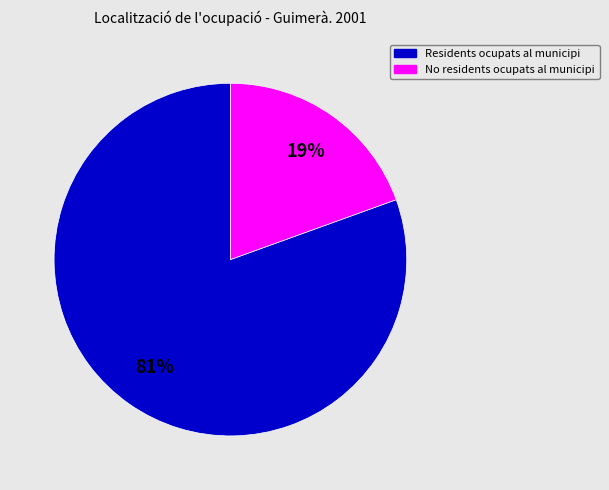

Count the number of slices in the pie.

2